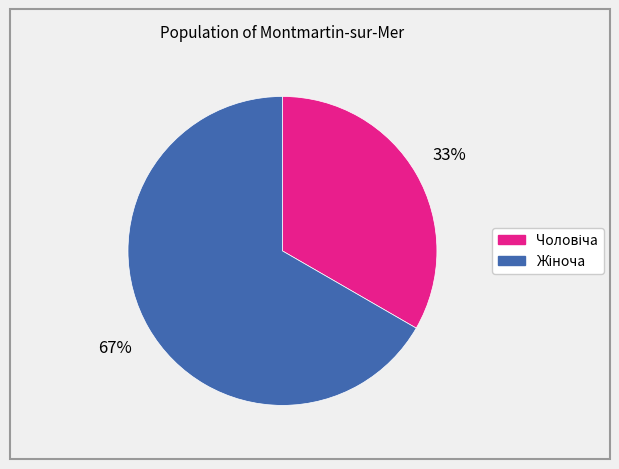

To the nearest percent, what is the average slice percentage?

50%